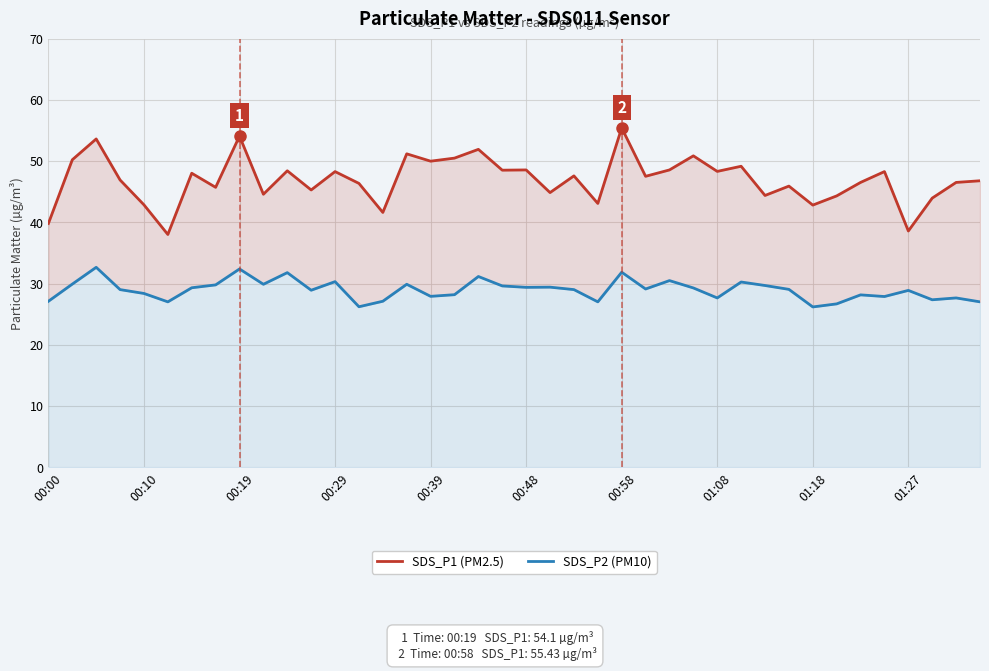

True or false: SDS_P2 (PM10) has more than 0 points higher than both neighbors.

True